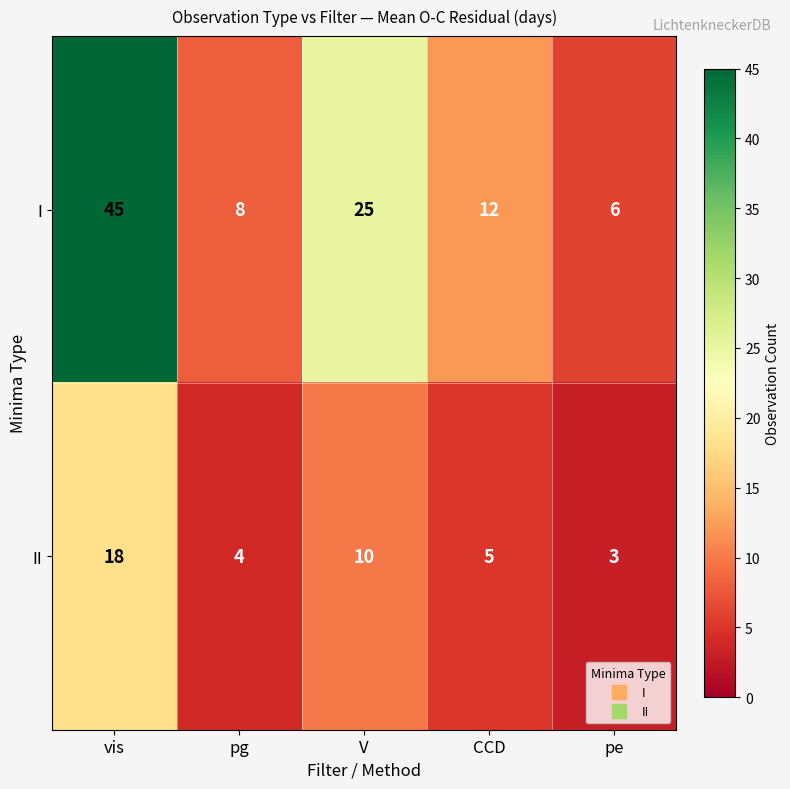

What is the spread (max minus min) of values at pe?

3